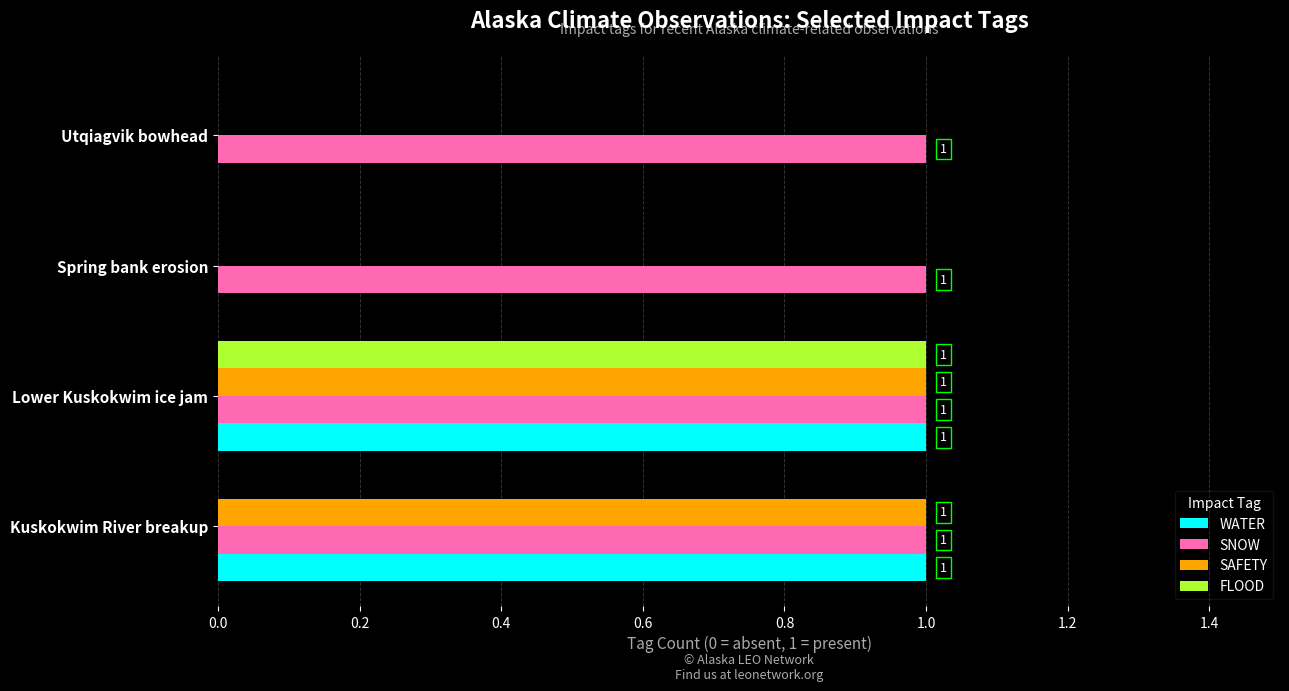

Which series has the largest total across all categories?

SNOW